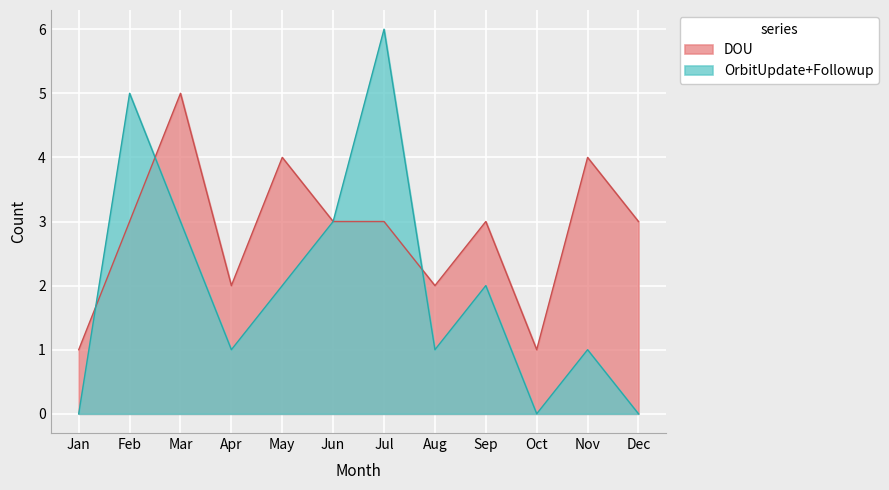

Which series has the largest range (max minus min)?

OrbitUpdate+Followup